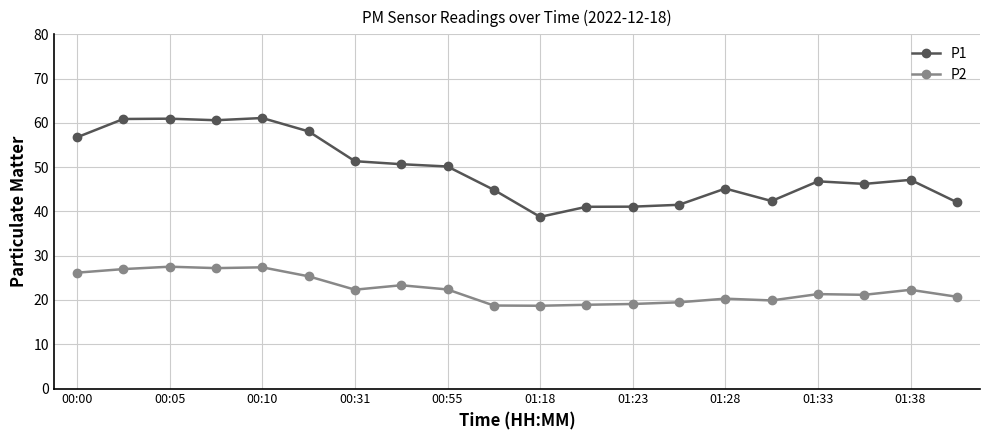

True or false: P1 and P2 cross at least once.

False